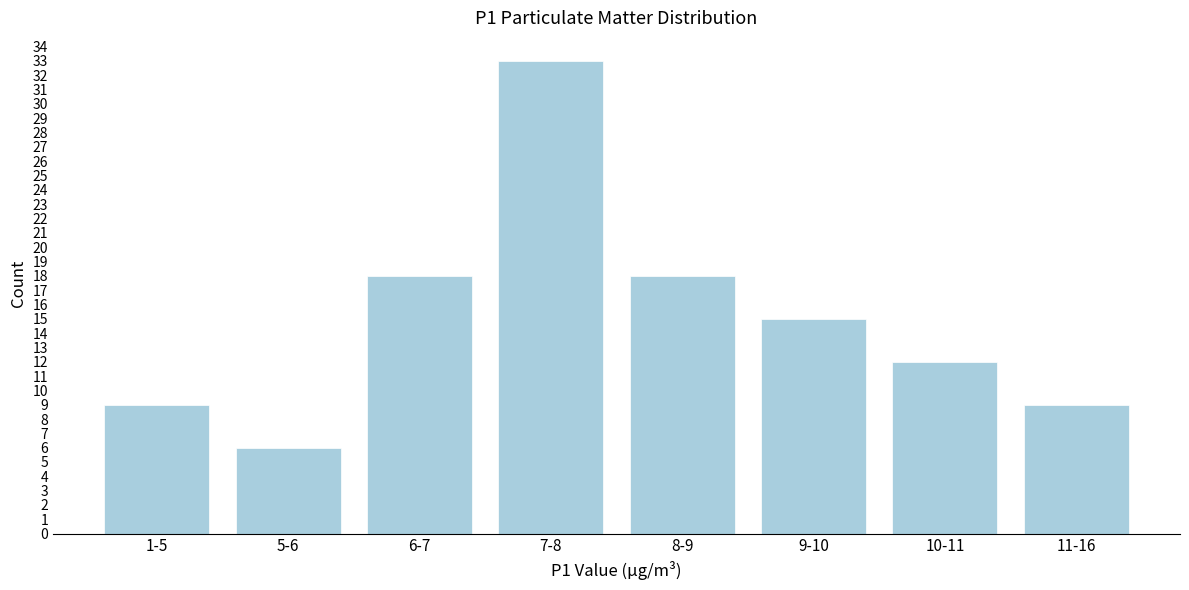

Reading right to left, list all the values displayed in this chart.

11-16=9	10-11=12	9-10=15	8-9=18	7-8=33	6-7=18	5-6=6	1-5=9